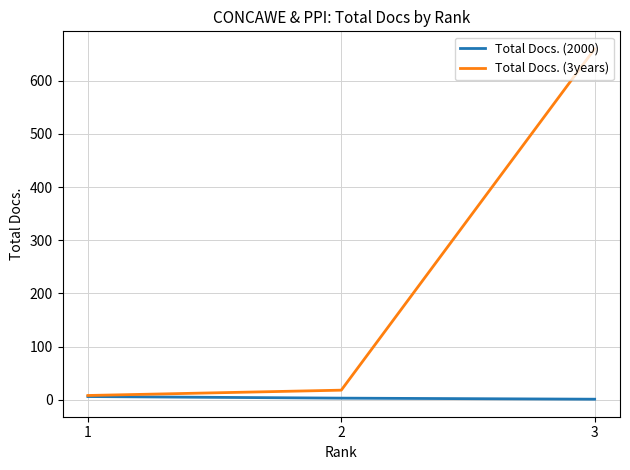

Which series has the largest total across all categories?

Total Docs. (3years)